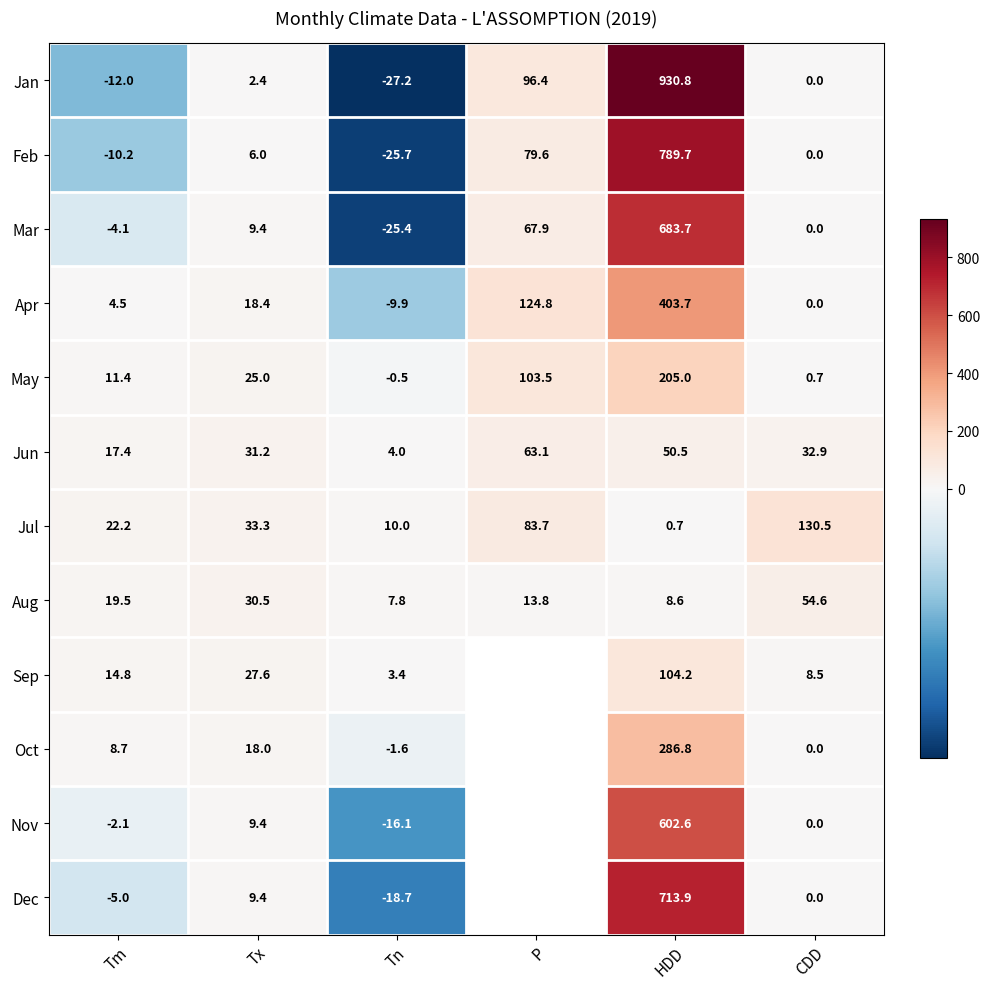

What is the minimum value for Jan?

-27.2